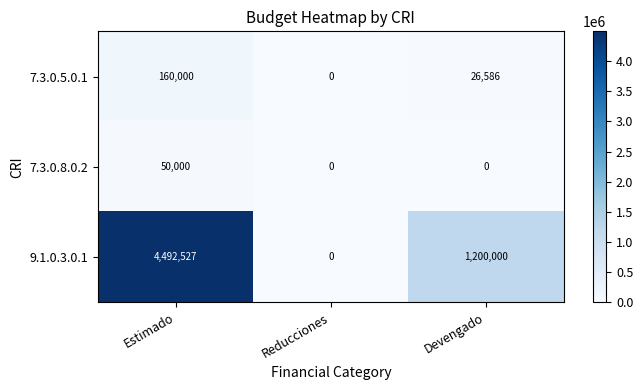

At which label is 7.3.0.5.0.1 closest to 80000?

Devengado